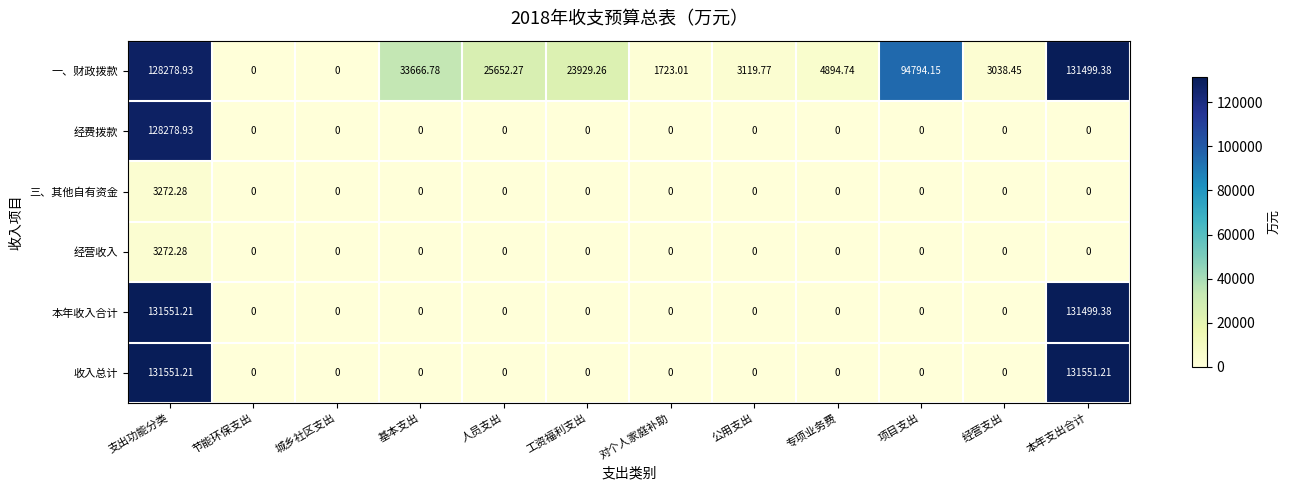

Which series changed the most between 节能环保支出 and 专项业务费?

一、财政拨款